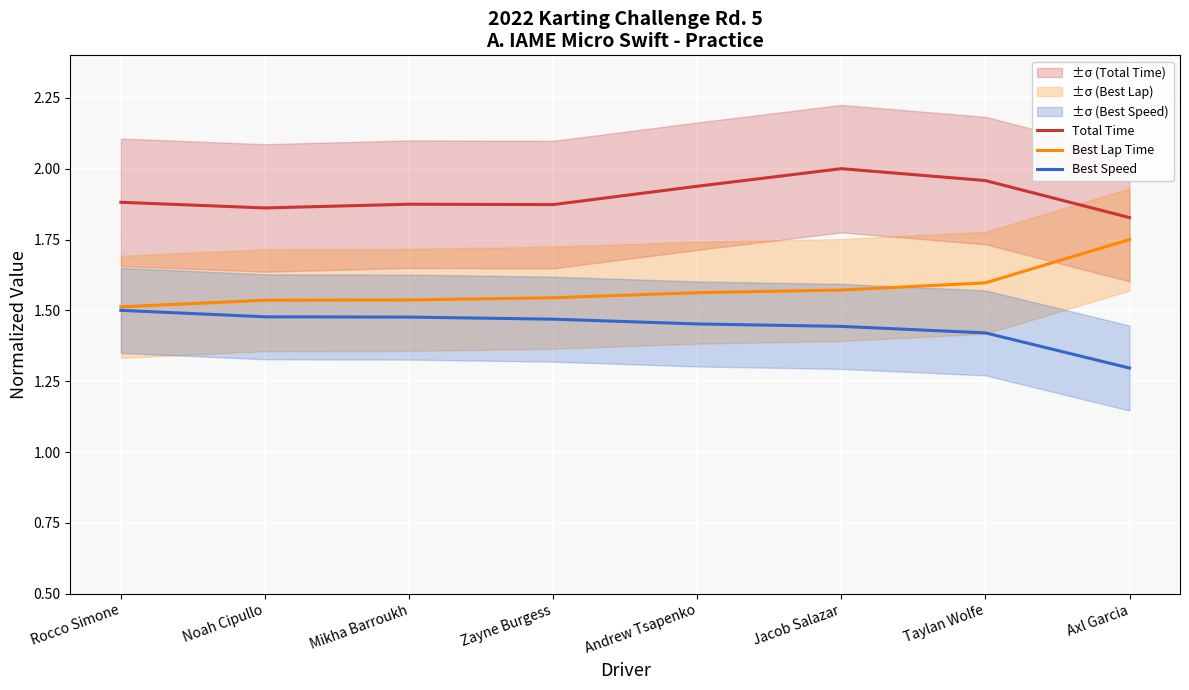

What is the lowest value of the Total Time series?

1.8